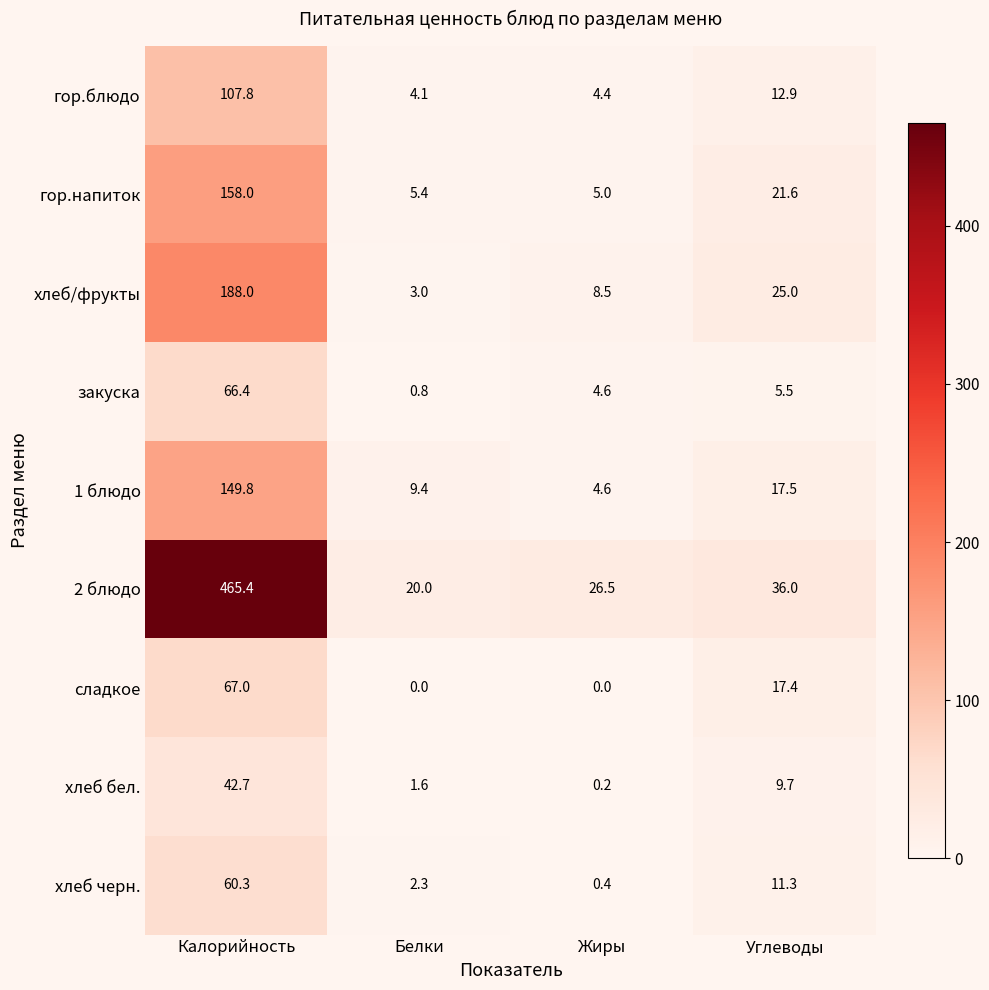

What is the sum of all сладкое values?

84.4